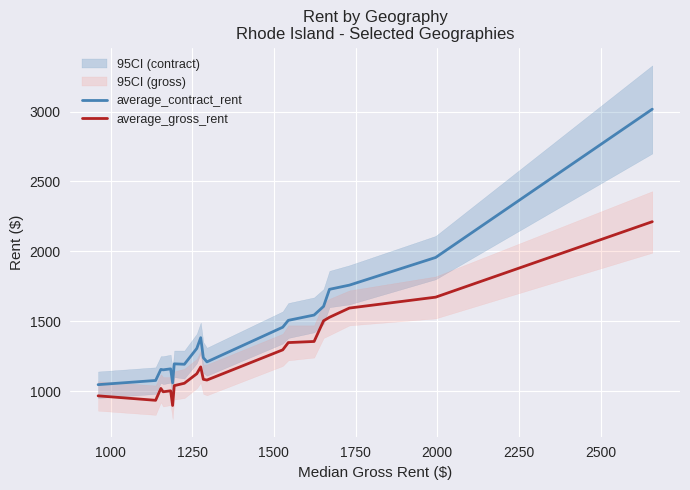

True or false: average_gross_rent and average_contract_rent intersect in this chart.

False